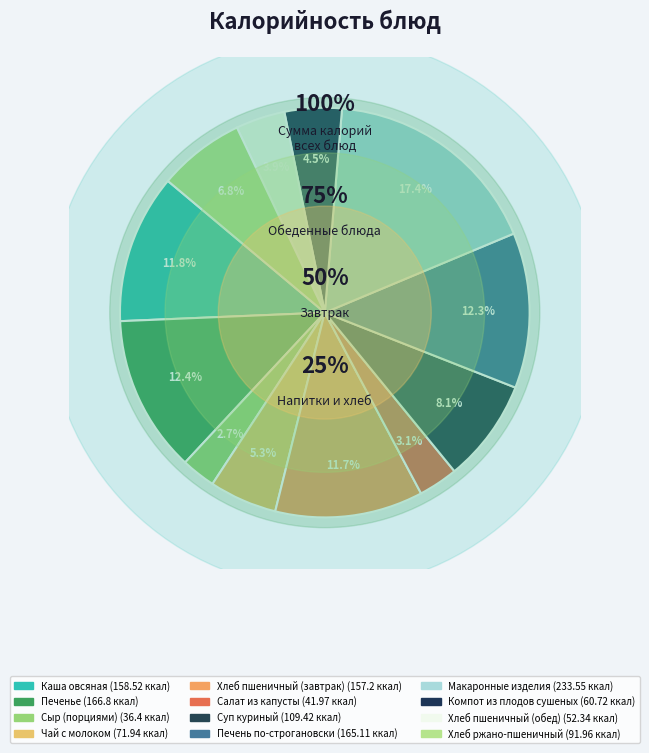

Does any single category account for the majority?

No